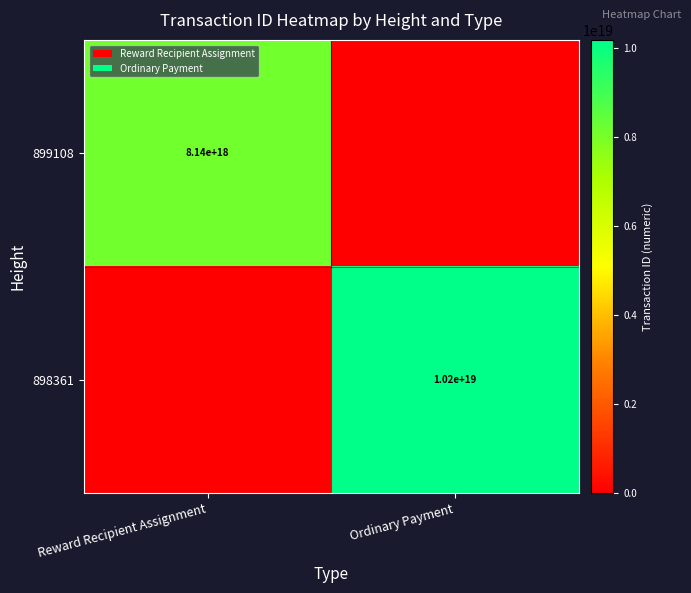

The 898361 series shows 10200000000000000000 at Ordinary Payment. True or false?

True